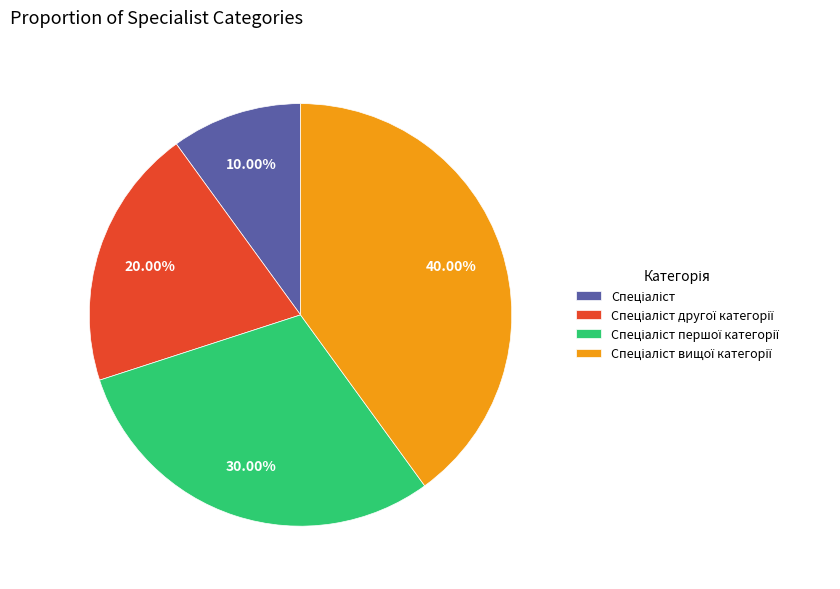

Does any single category account for the majority?

No